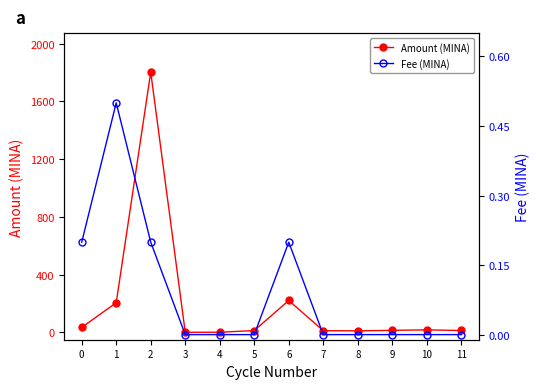

At which category does Fee (MINA) reach its first local peak?

1